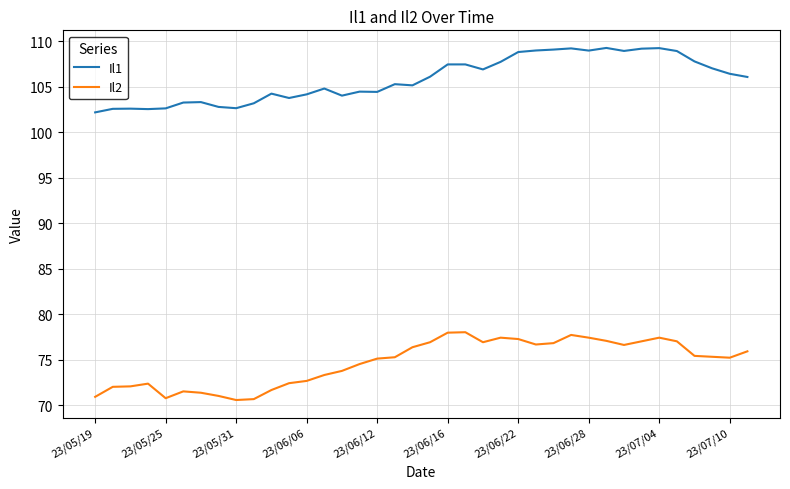

What is the difference between the maximum and minimum values in the Il1 series?

7.1